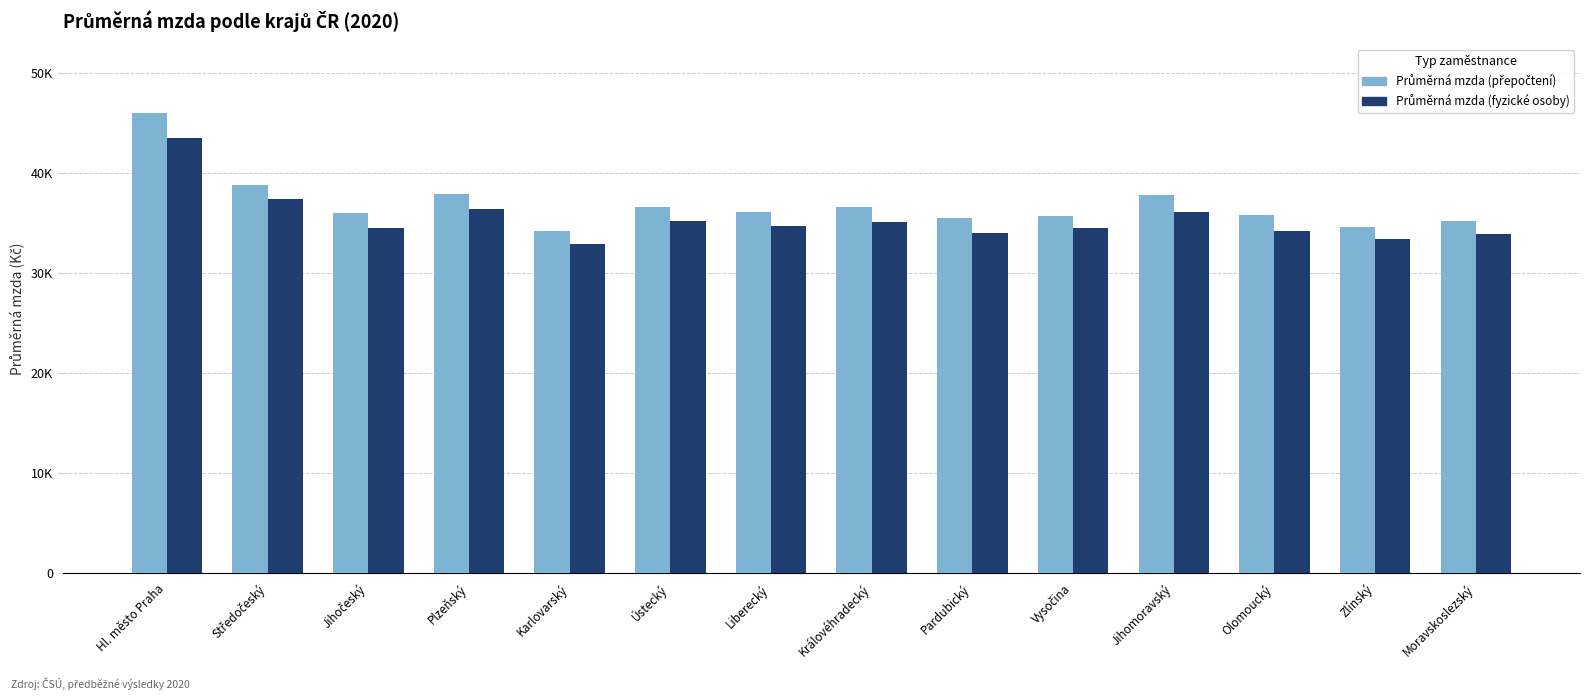

What is the difference between the second highest and minimum values in the Průměrná mzda (fyzické osoby) series?

4475.7